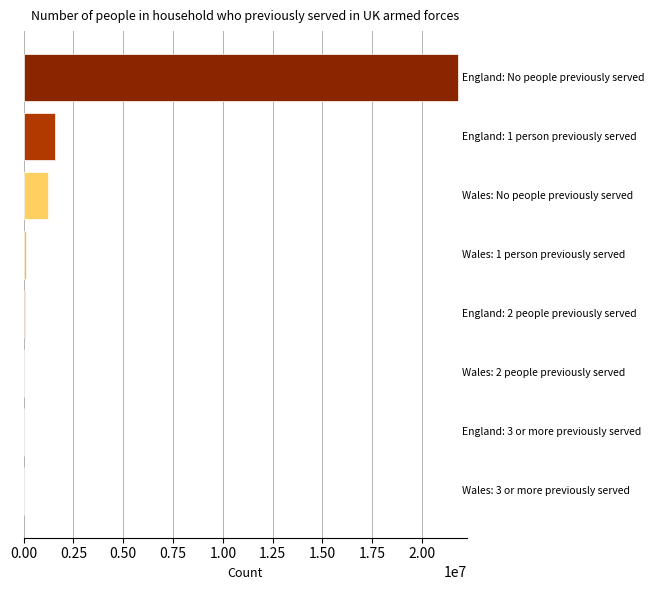

What is the greatest value displayed?

21799706